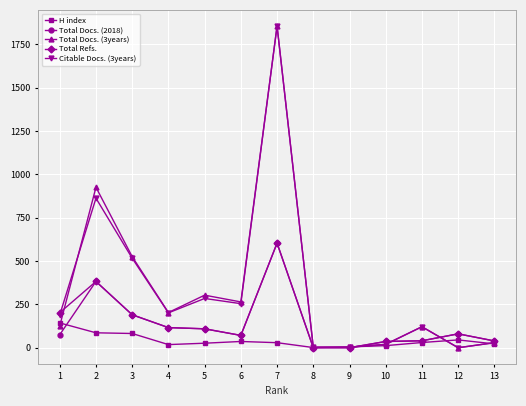

Does the chart have visible grid lines?

Yes